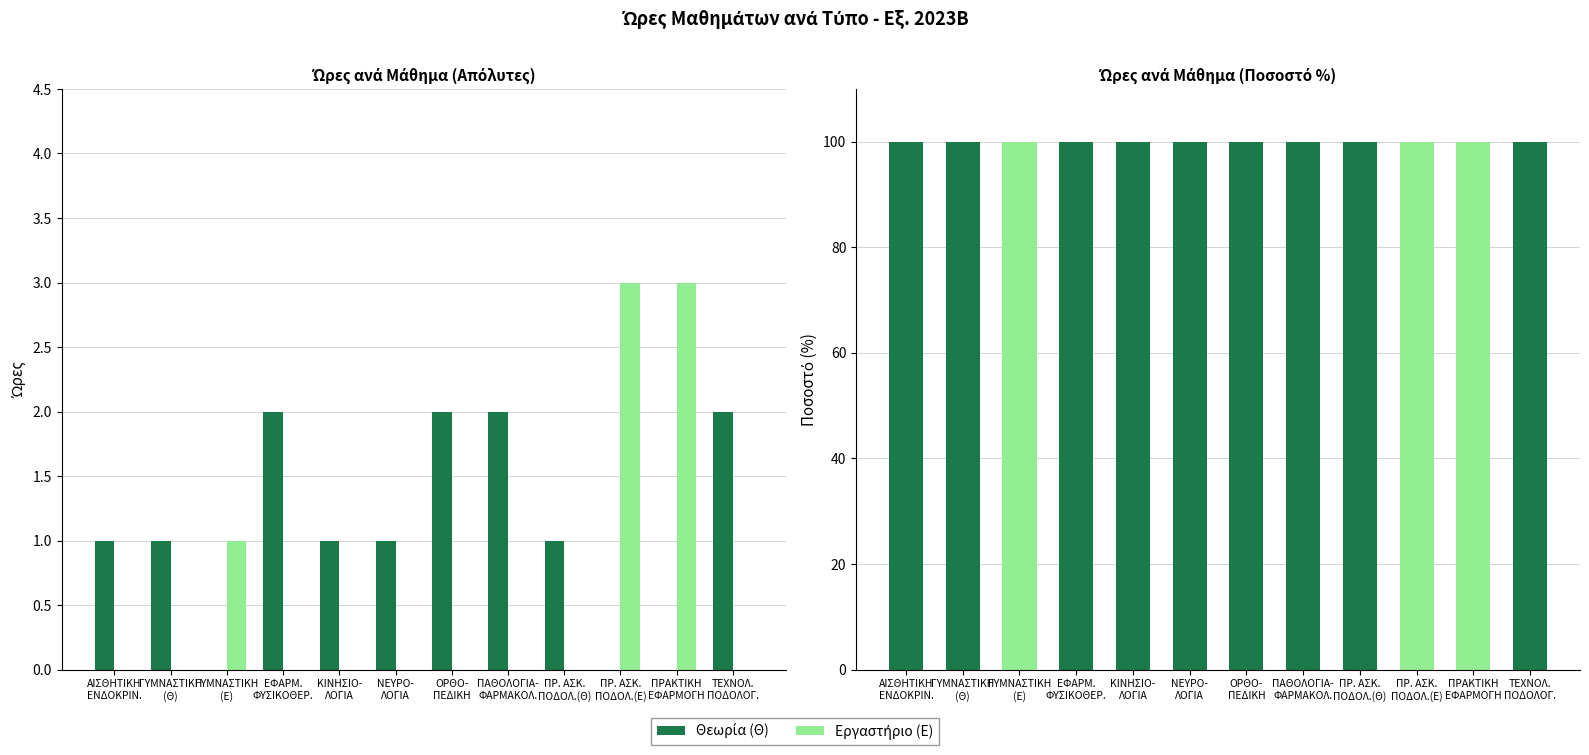

At how many categories does at least one series exceed 55?

12